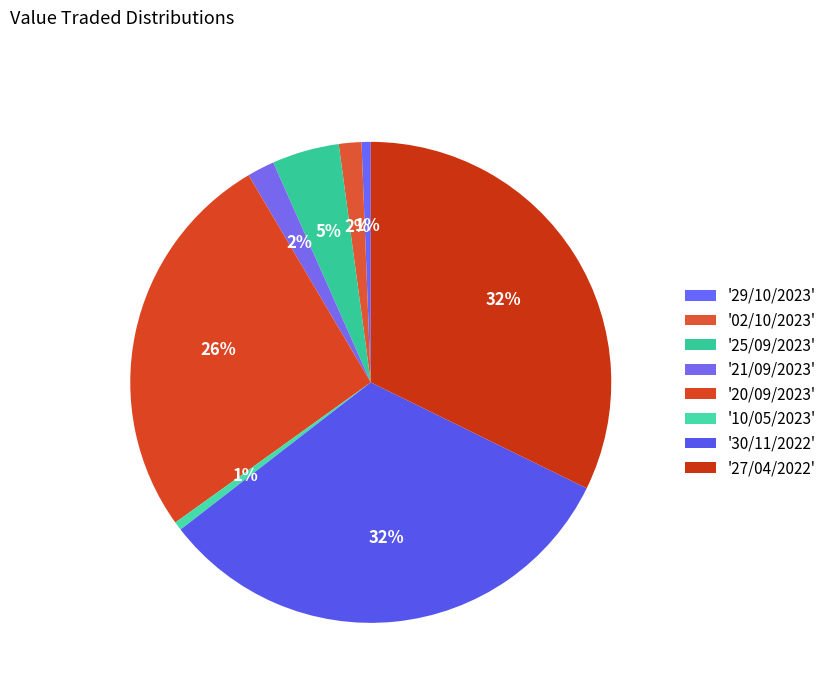

To the nearest percent, what is the average slice percentage?

12%